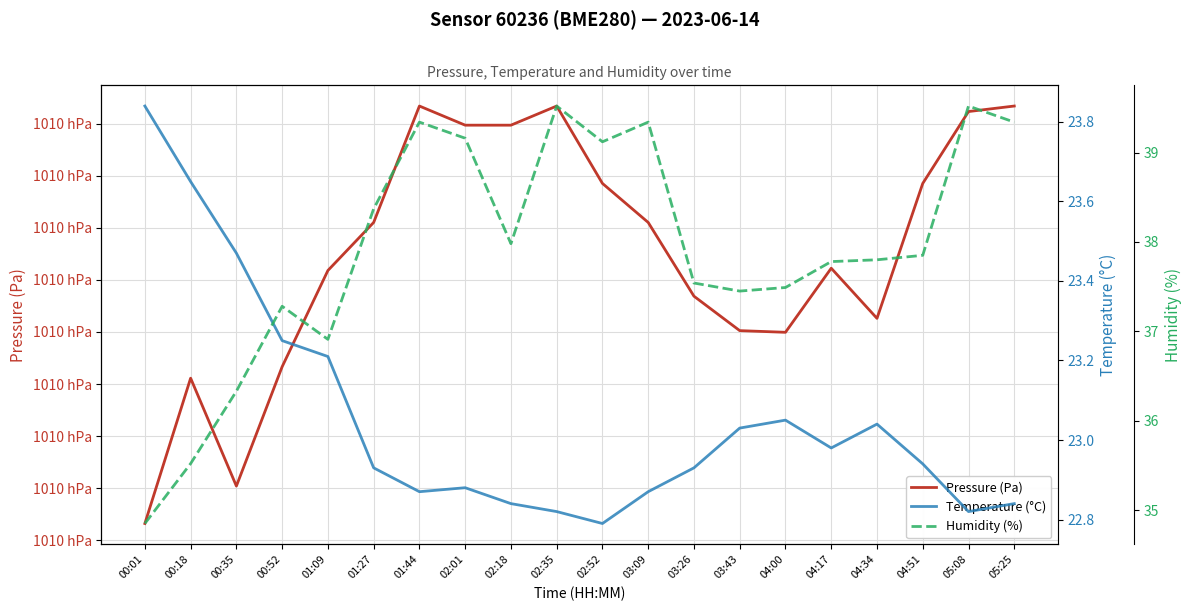

How many data points in Humidity (%) are above 37?

16